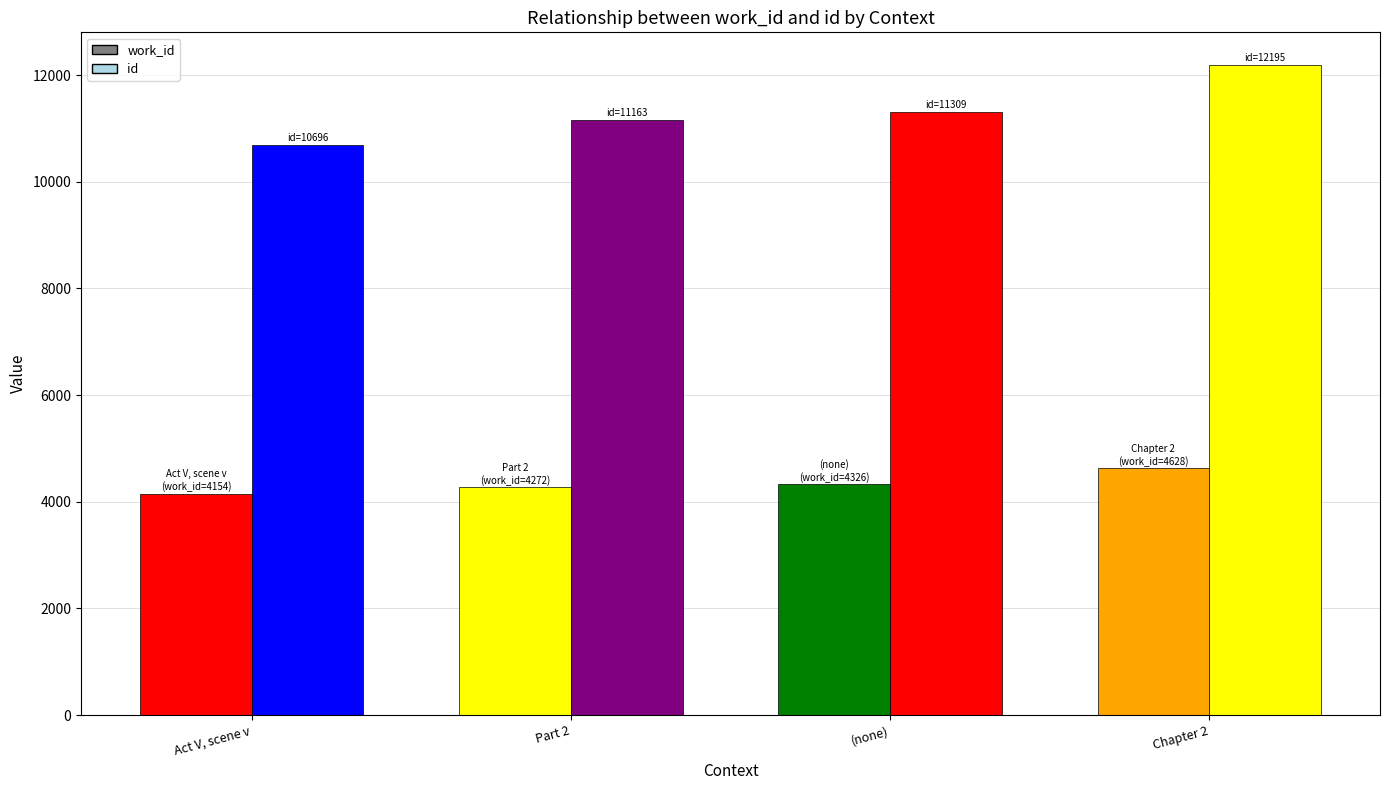

What is the difference between the work_id values at Chapter 2 and ?

302